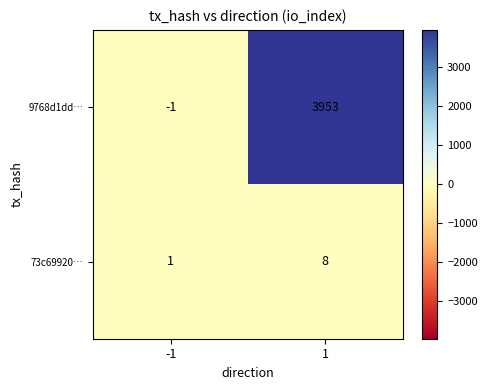

Read the 9768d1dd… value at 1.

3953